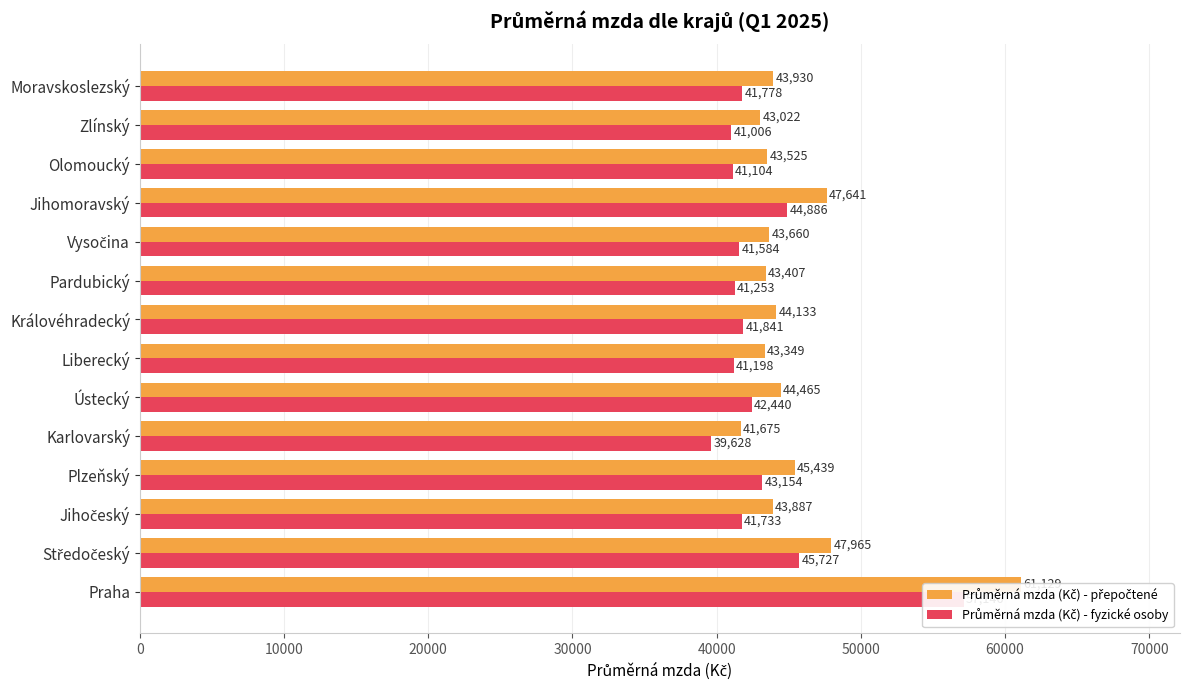

Is it true that Průměrná mzda (Kč) - přepočtené equals 63515.6 at Olomoucký?

False